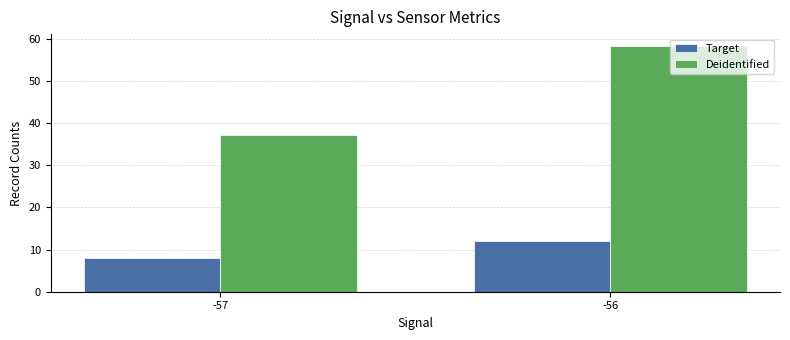

At which category is the sum across all series the highest?

-56